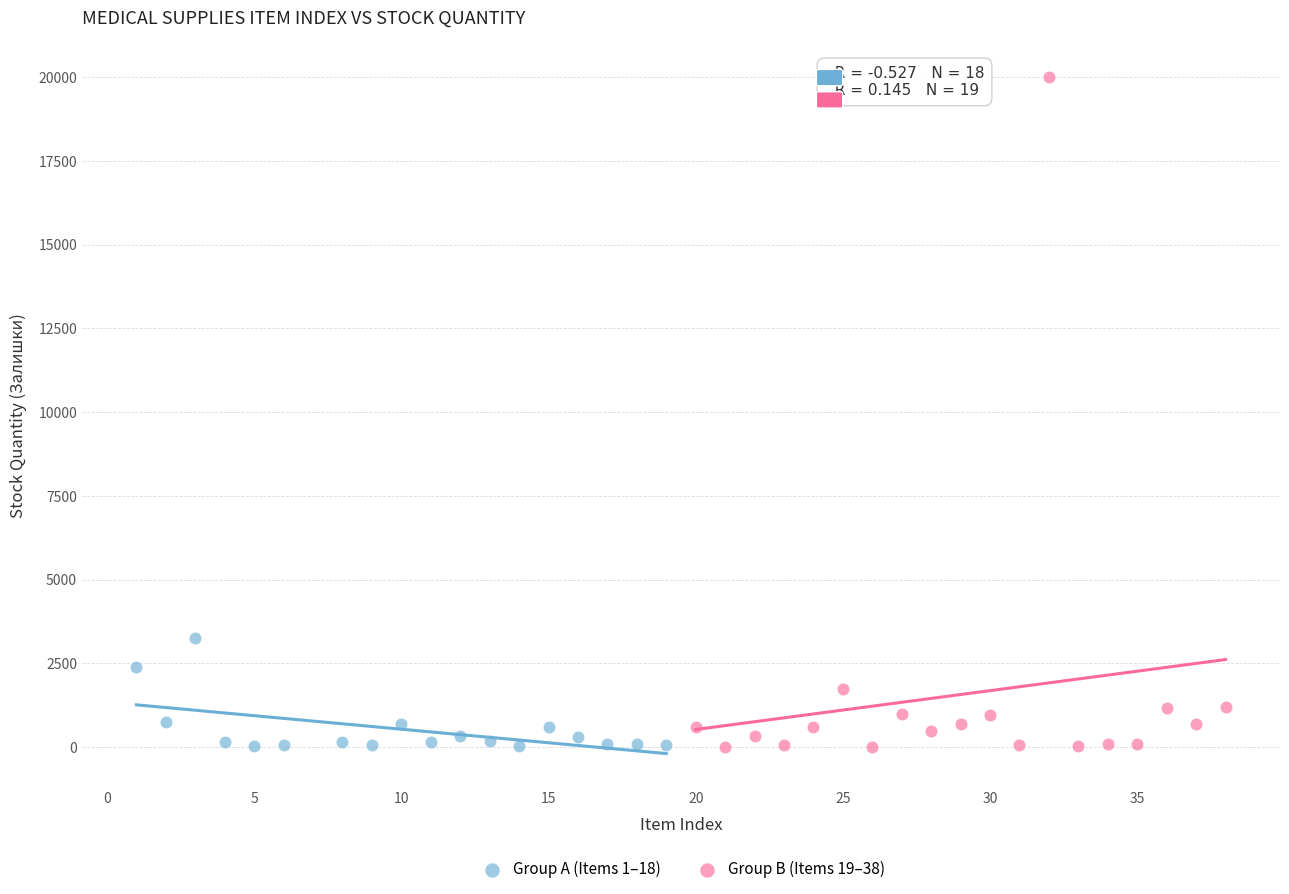

What are all the series names shown in the legend?

Group A (Items 1–18), Group B (Items 19–38)